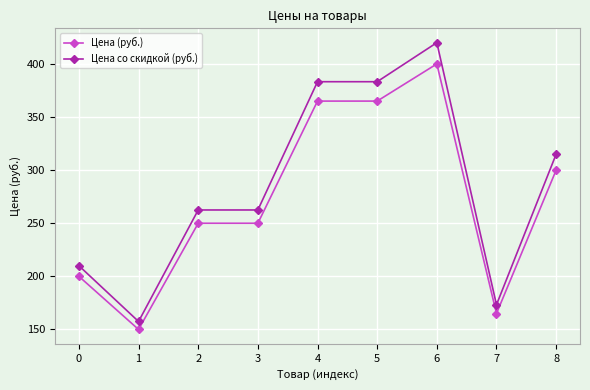

At which category is the sum across all series the highest?

6